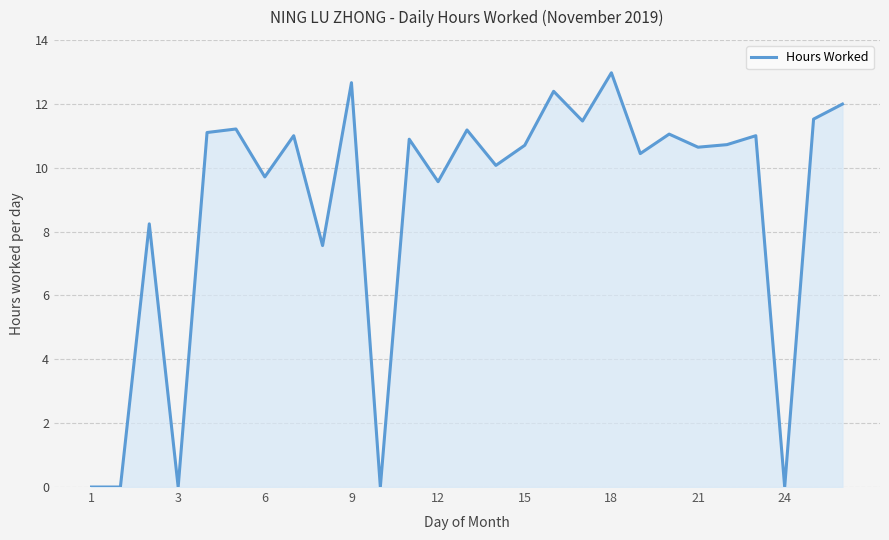

What is the difference between the maximum and minimum values?

13.0